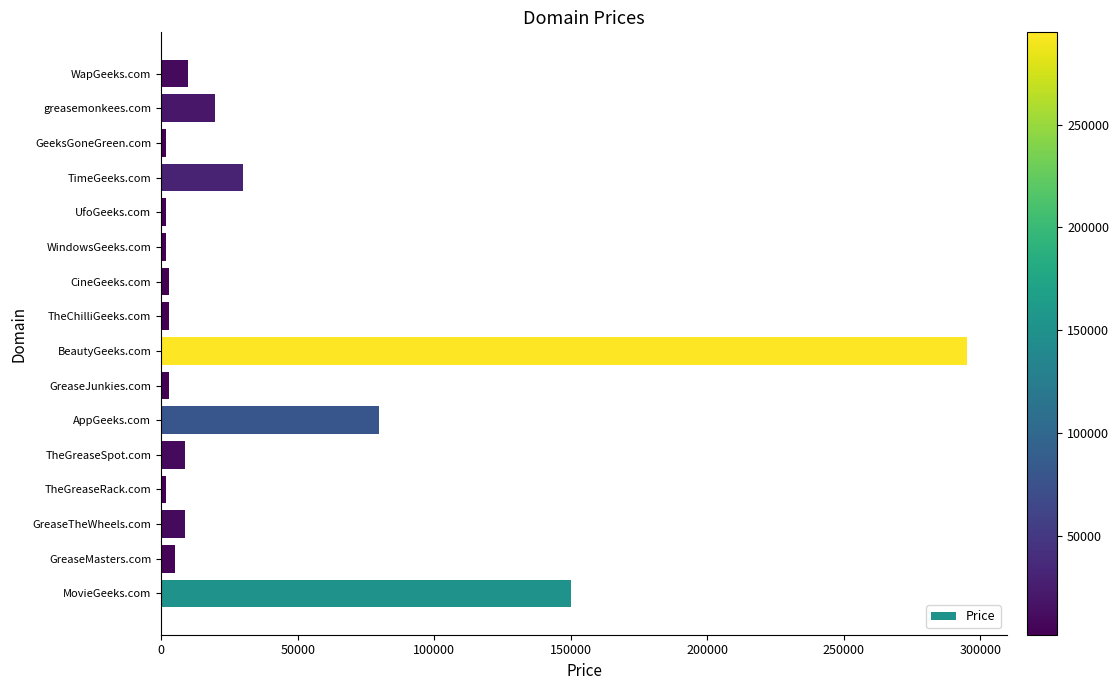

What is the difference between the second highest and minimum values?

148000